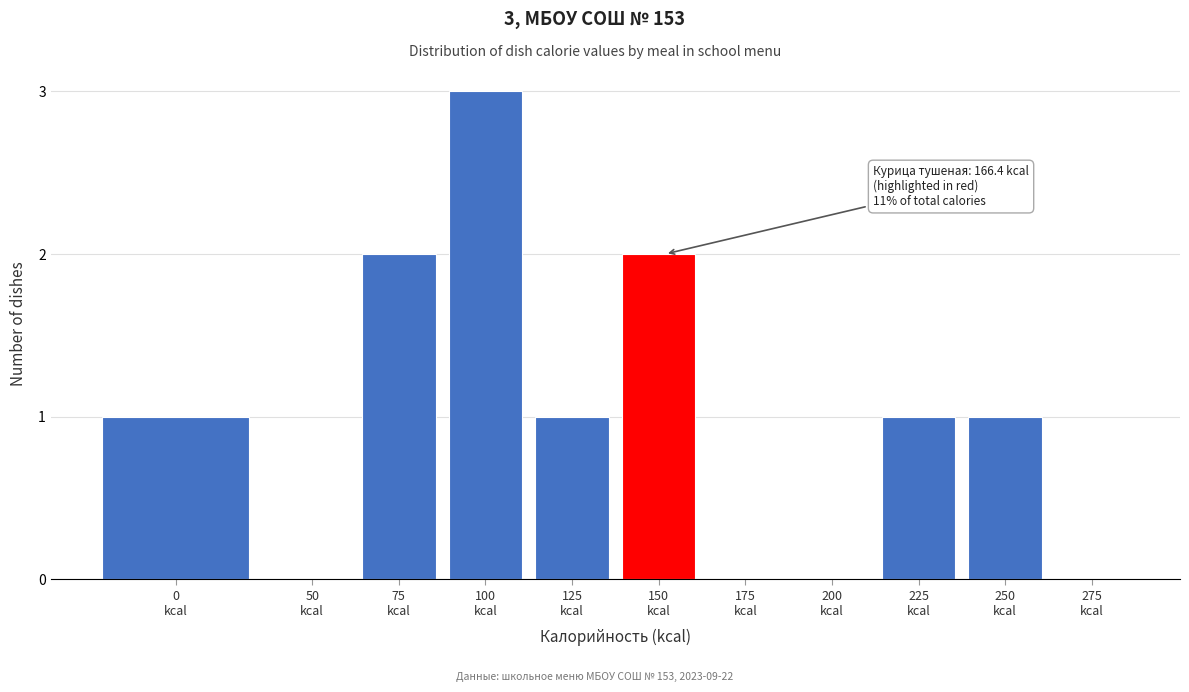

What is the maximum value shown in the chart?

3